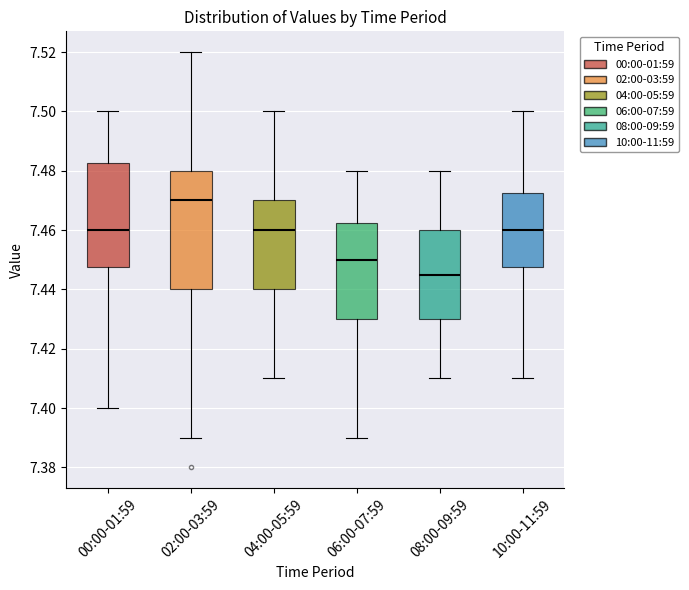

Reading left to right, transcribe this box plot: for each box, give where its median line is, the range the box spans, and where its two whiskers end, as read against the y-axis. The values are not printed on the chart, so give them approximately, as read against the axis.

00:00-01:59: median 7.460, box 7.448 to 7.482, whiskers 7.400 to 7.500
02:00-03:59: median 7.470, box 7.440 to 7.480, whiskers 7.390 to 7.520
04:00-05:59: median 7.460, box 7.440 to 7.470, whiskers 7.410 to 7.500
06:00-07:59: median 7.450, box 7.430 to 7.462, whiskers 7.390 to 7.480
08:00-09:59: median 7.446, box 7.430 to 7.460, whiskers 7.410 to 7.480
10:00-11:59: median 7.460, box 7.448 to 7.472, whiskers 7.410 to 7.500